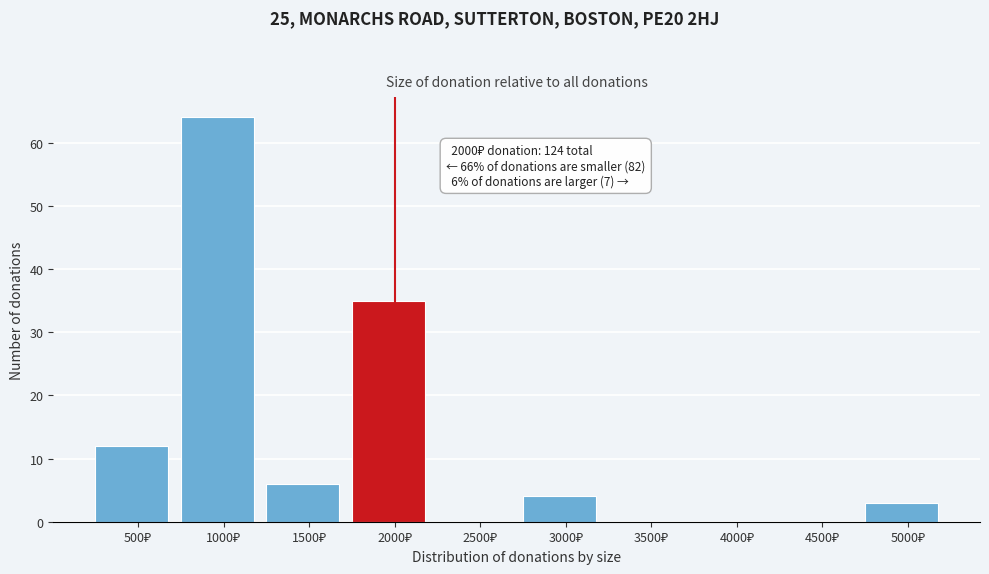

What is the greatest value displayed?

64